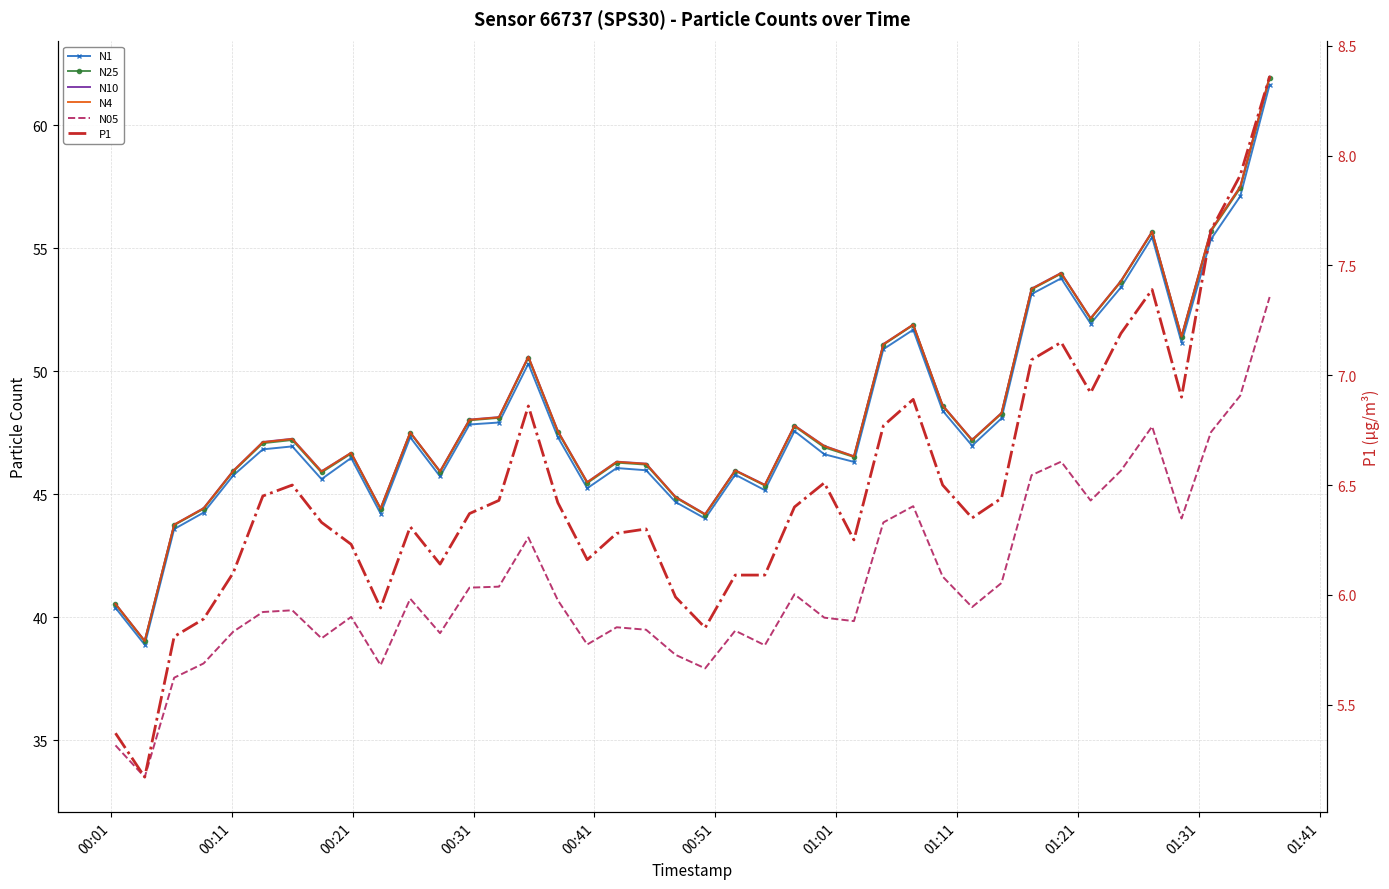

Which series has the largest range (max minus min)?

N10